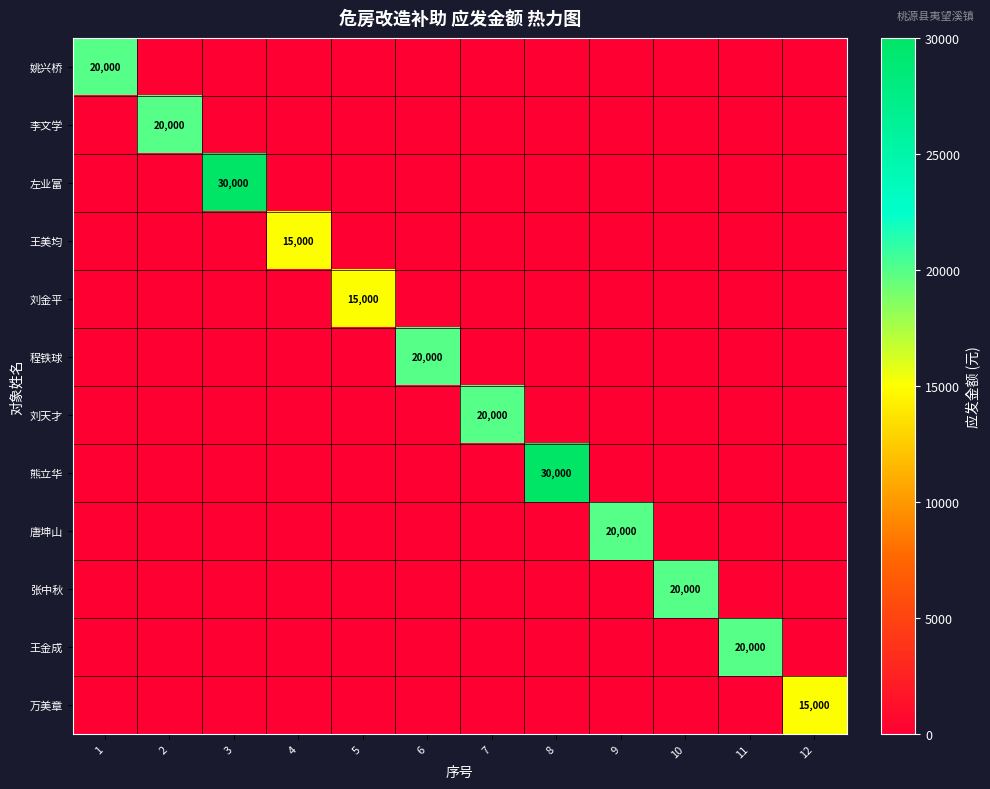

Is it true that 左业富 equals 30000 at 3?

True